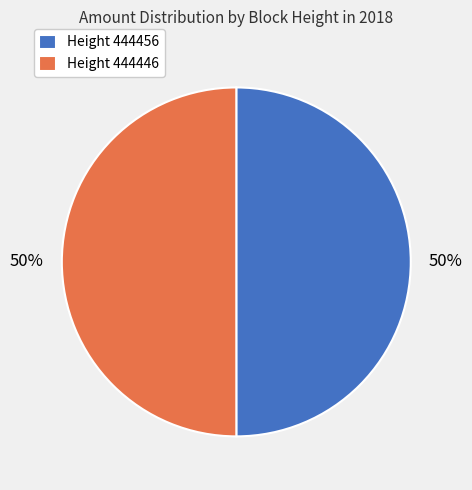

What is the ratio of the value at Height 444446 to the value at Height 444456?

1.0